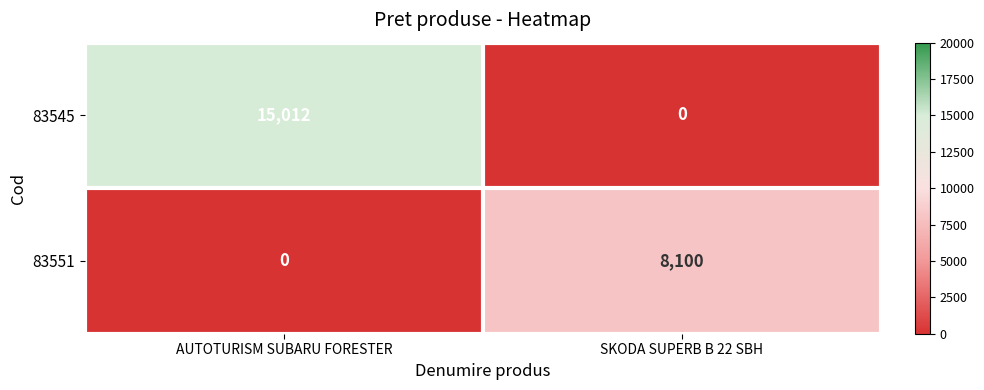

What is the maximum value for 83545?

15012